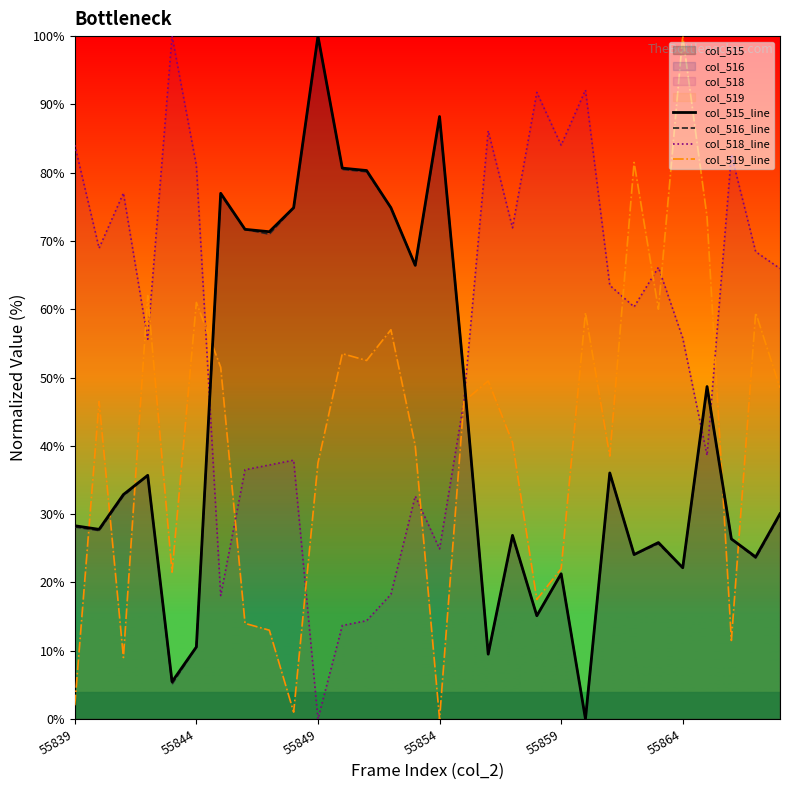

How many values in the col_519_line series exceed 46?

16